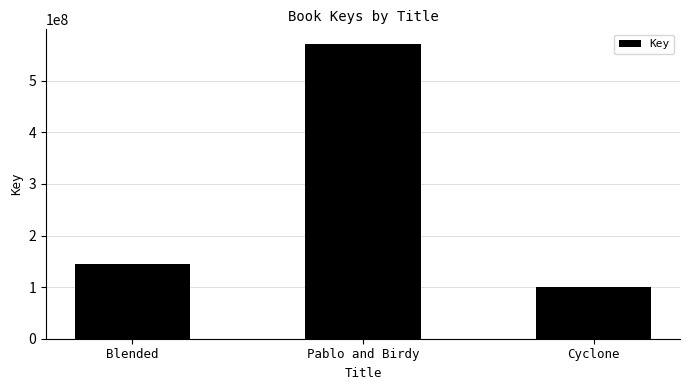

Reading right to left, list all the values displayed in this chart.

100511990	570952655	143940063